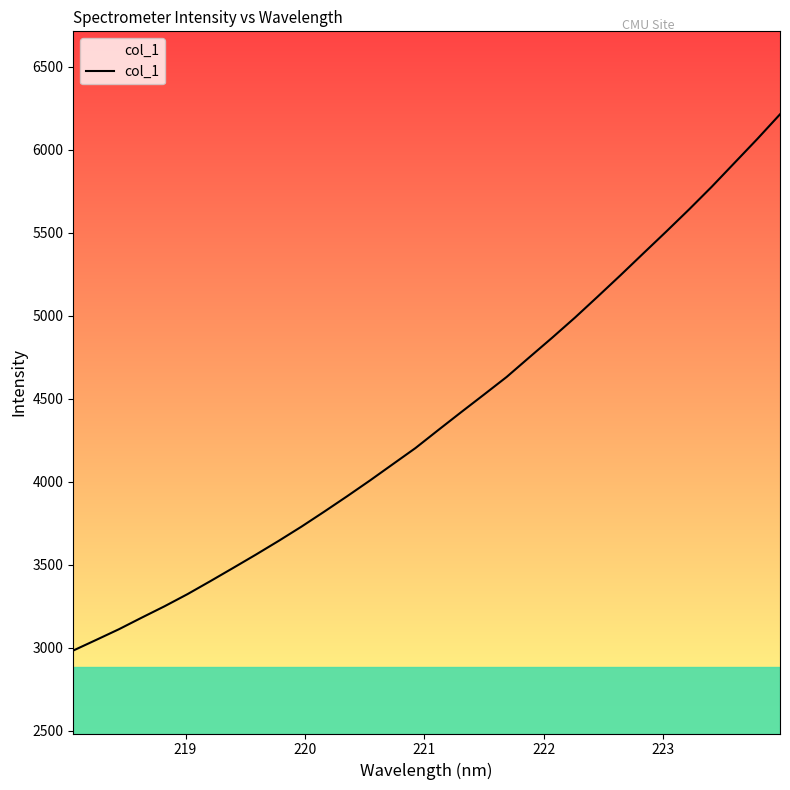

Does the chart have visible grid lines?

No